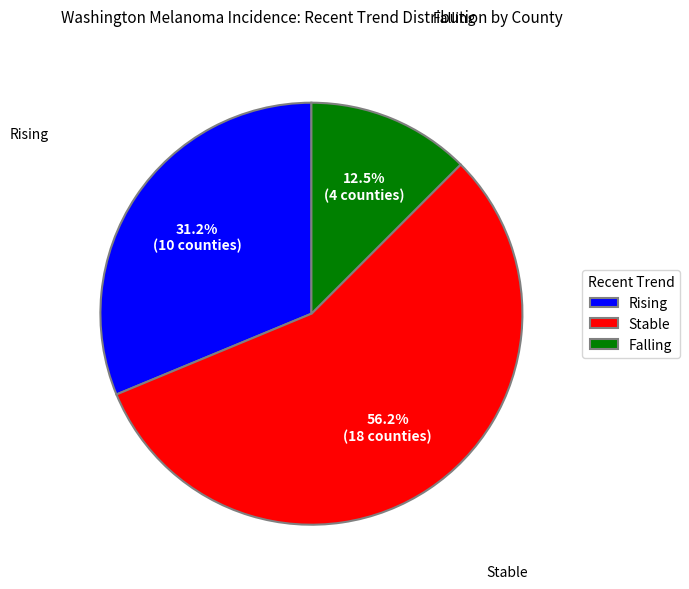

What is the smallest slice in the pie chart?

Falling